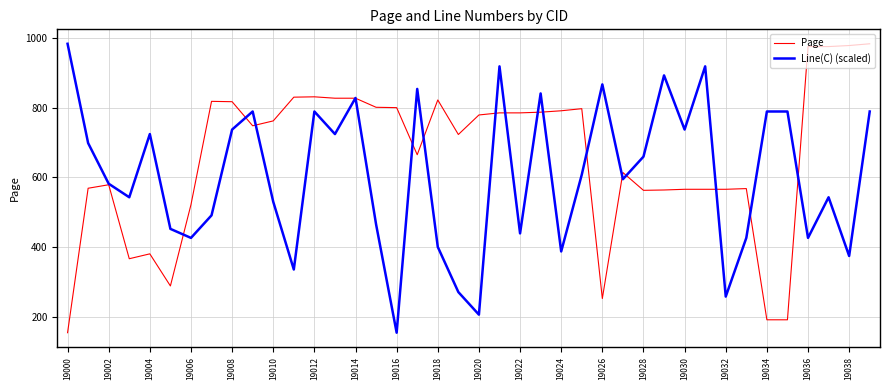

Which series has the largest total across all categories?

Page